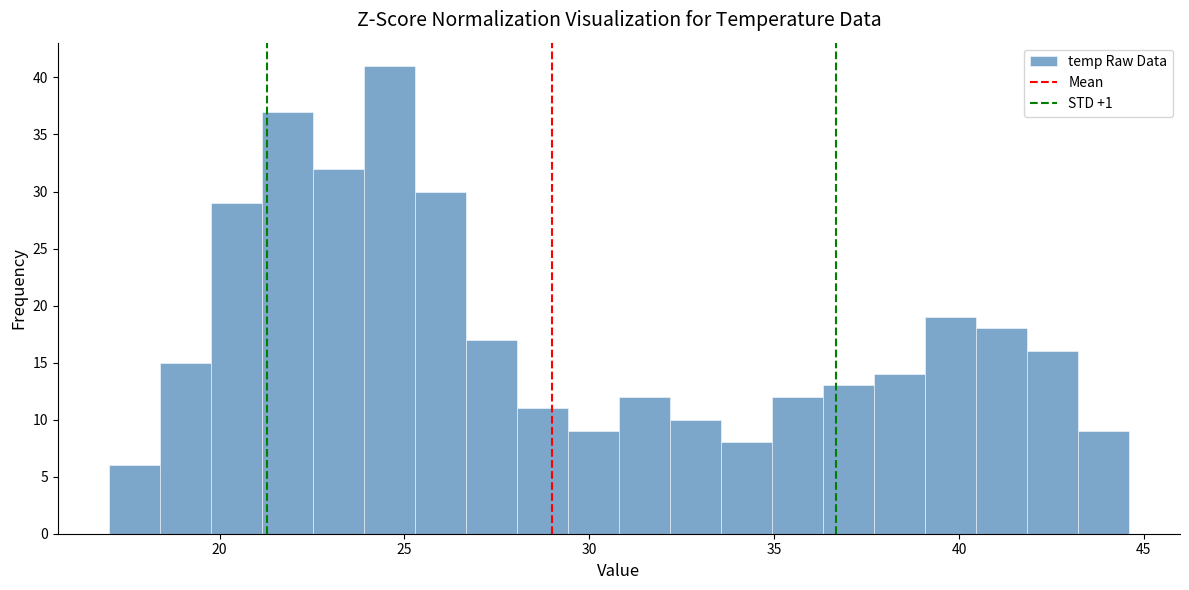

Around what value on the x-axis is the tallest bar? Give the approximate position of its centre, as read against the axis.

24.5